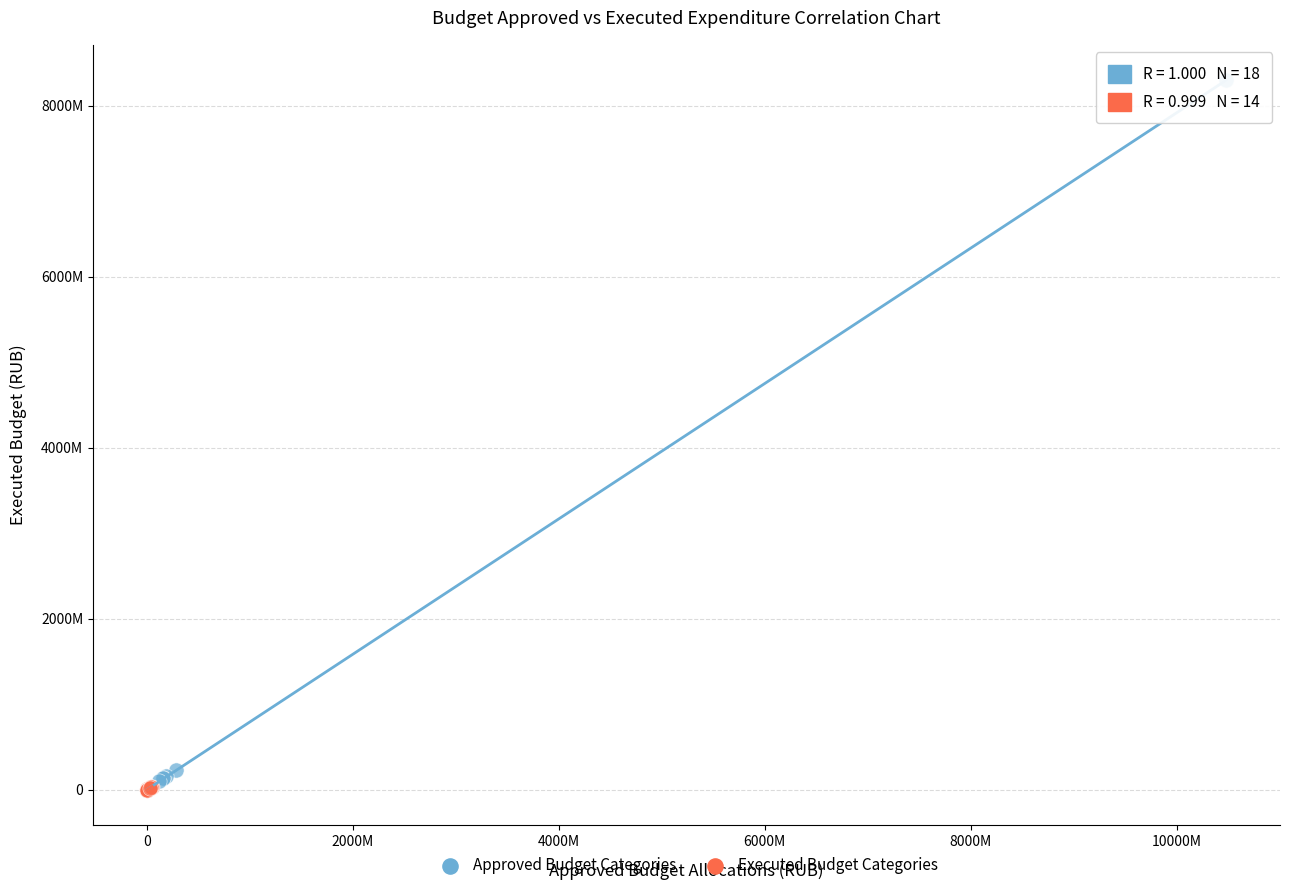

What are all the series names shown in the legend?

Approved Budget Categories, Executed Budget Categories